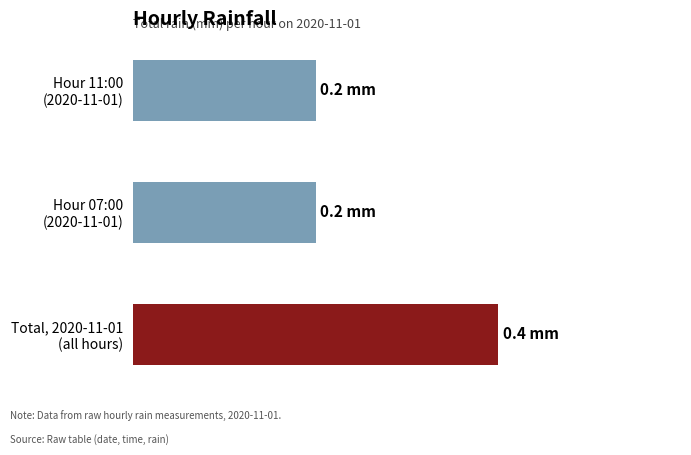

How many values are between 0 and 1?

3